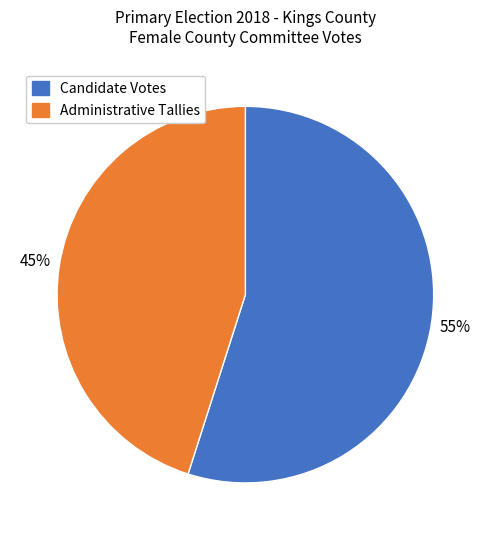

Is there a majority slice in this chart?

Yes